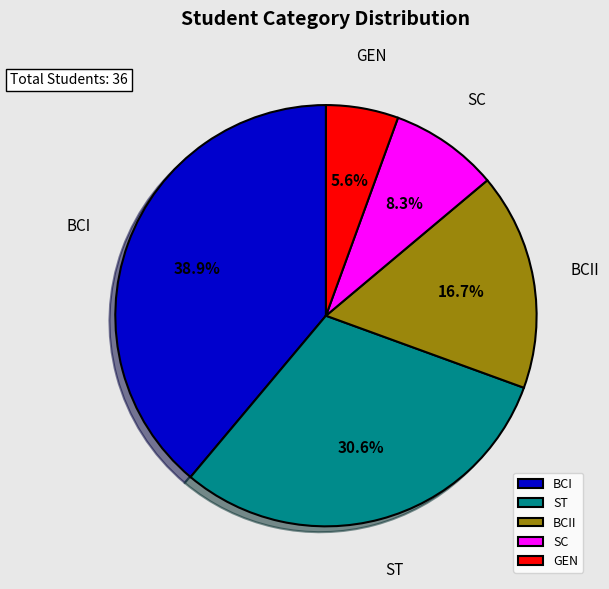

Count the number of slices in the pie.

5